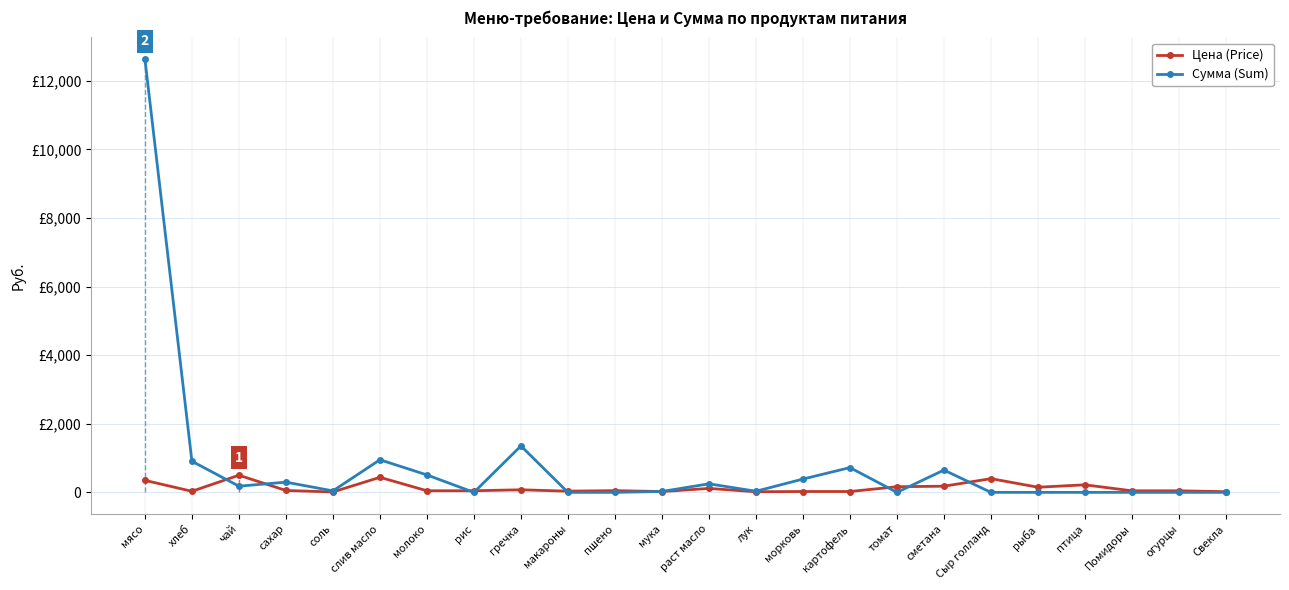

What is the label of the 4th point from the right?

птица